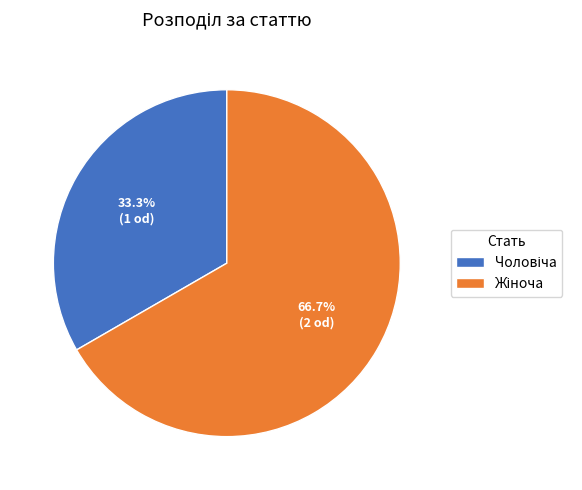

Is there any slice that represents more than half of the pie?

Yes